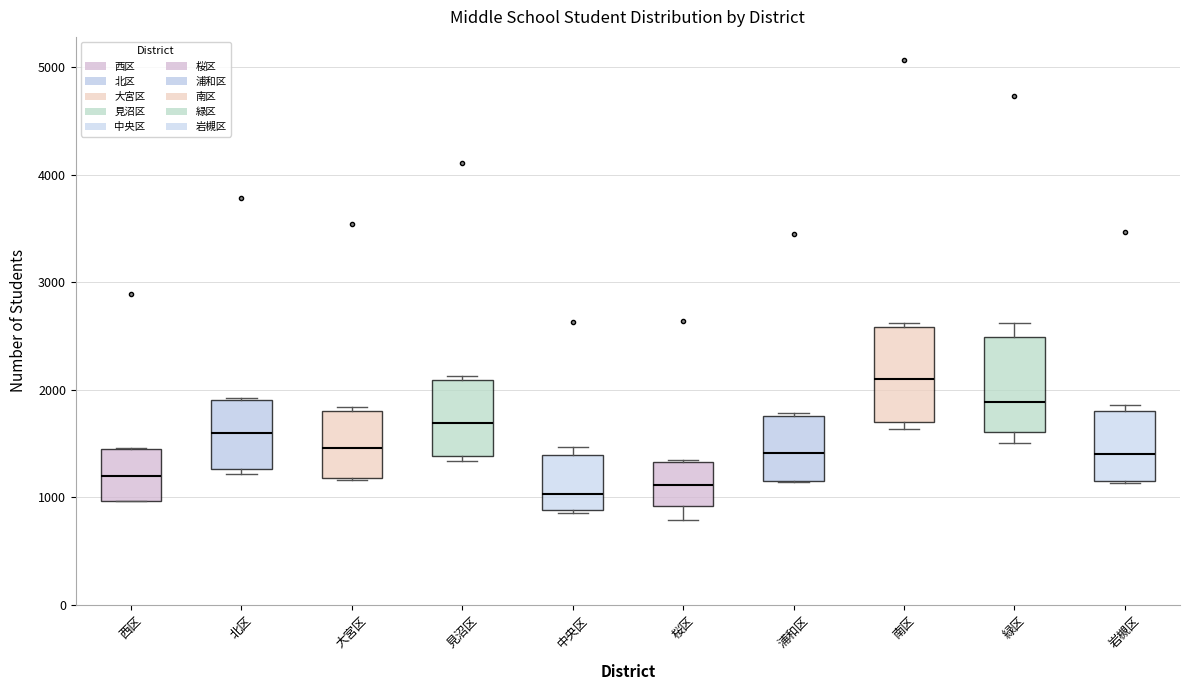

Where is the upper edge of the box for 大宮区 on the y-axis? The values are not printed on the chart, so give them approximately, as read against the axis.

1800